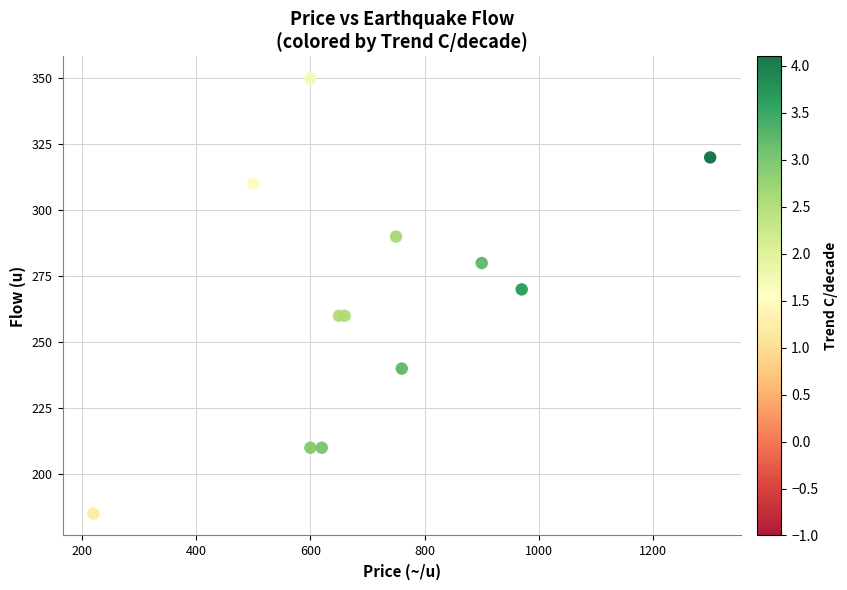

What Y value in the scatter plot is closest to 267?

270